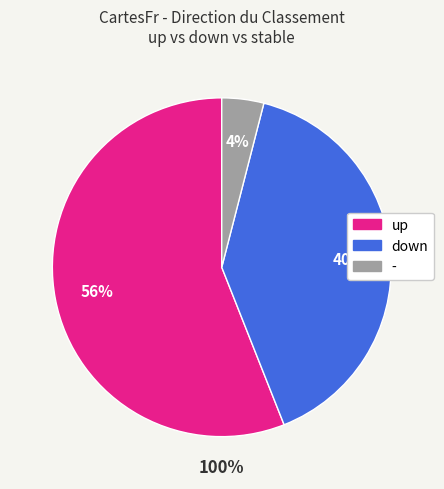

What is the majority slice?

up